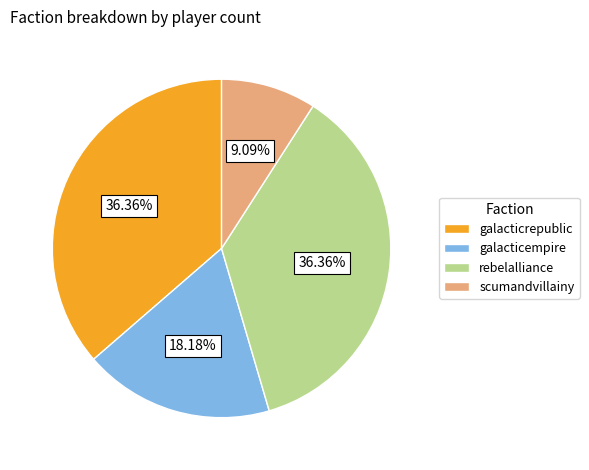

To the nearest percent, what portion does galacticrepublic represent?

36%